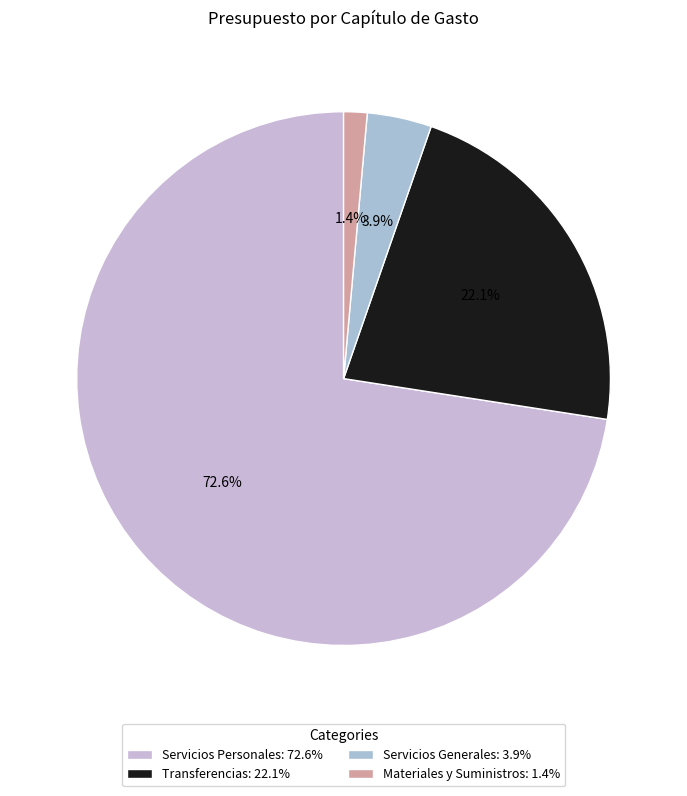

Does any single category account for the majority?

Yes